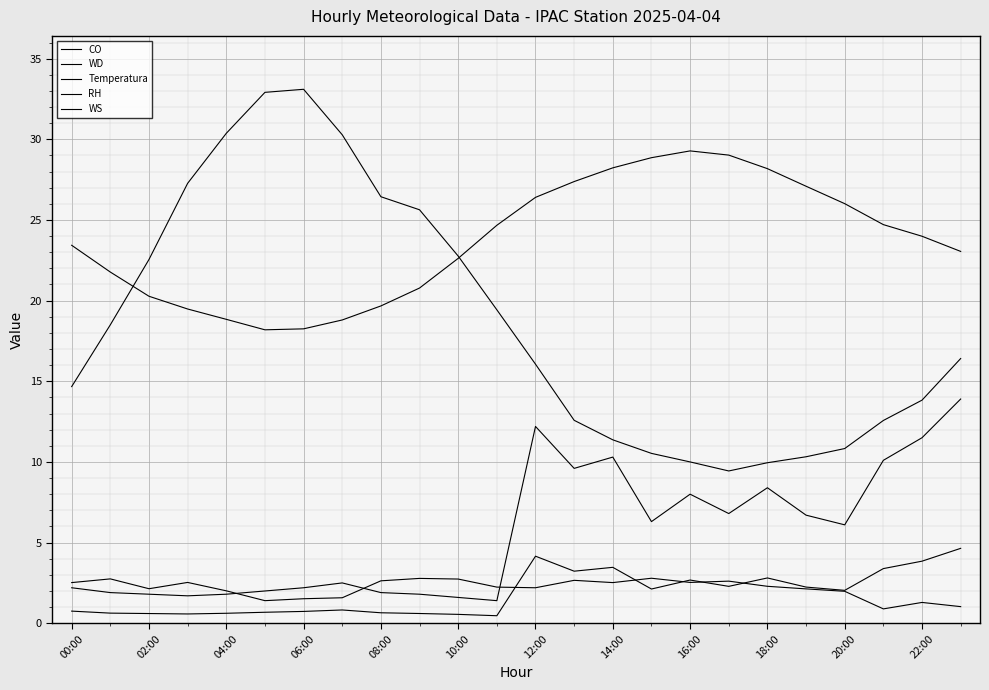

What is the difference between the second highest and minimum values in the WS series?

1.9